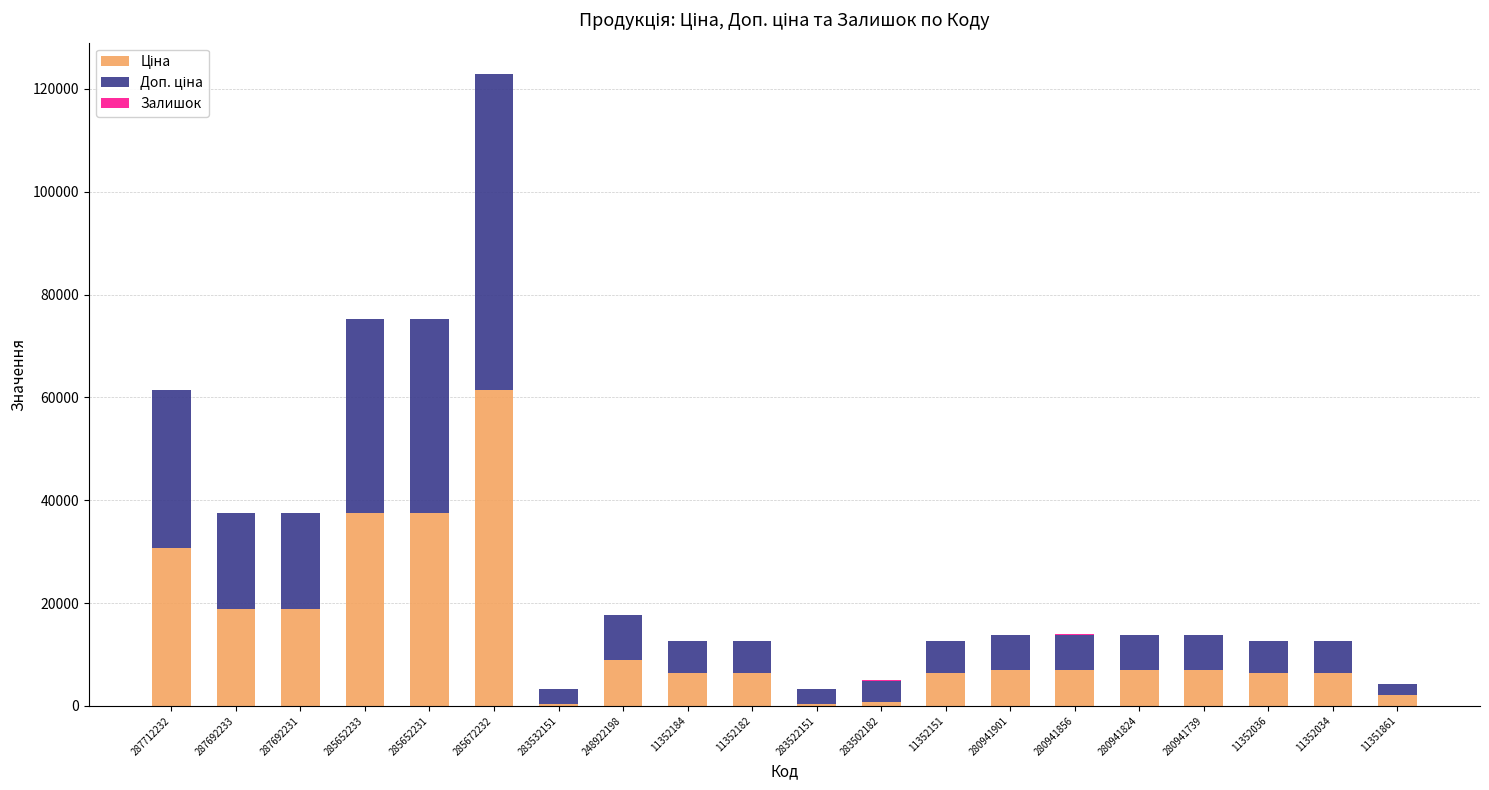

At which category is the sum across all series the highest?

285672232